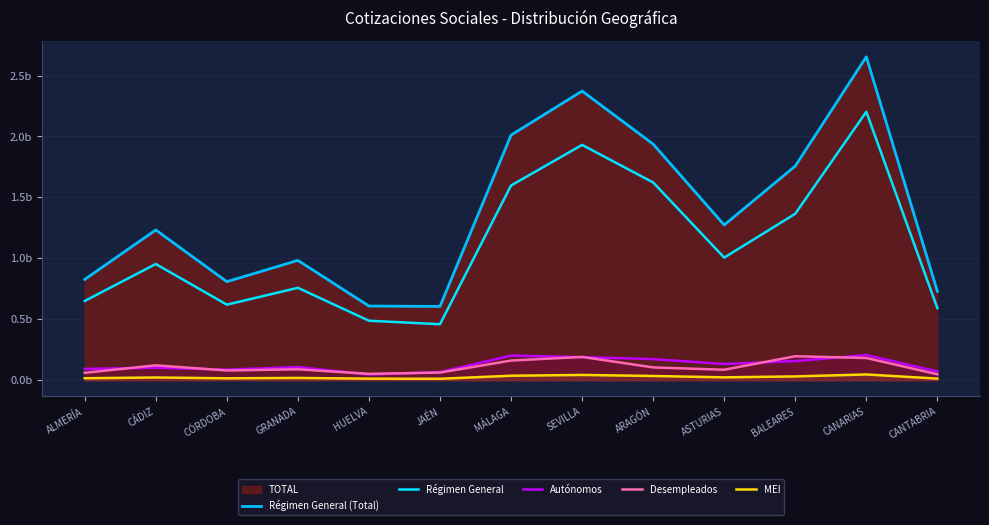

Reading left to right, list all the values displayed in this chart.

Régimen General (Total): 0.8	1.2	0.8	1.0	0.6	0.6	2.0	2.4	1.9	1.3	1.8	2.7	0.7
Régimen General: 0.7	1.0	0.6	0.8	0.5	0.5	1.6	1.9	1.6	1.0	1.4	2.2	0.6
Autónomos: 0.1	0.1	0.1	0.1	0.0	0.1	0.2	0.2	0.2	0.1	0.2	0.2	0.1
Desempleados: 0.1	0.1	0.1	0.1	0.1	0.1	0.2	0.2	0.1	0.1	0.2	0.2	0.0
MEI: 0.0	0.0	0.0	0.0	0.0	0.0	0.0	0.0	0.0	0.0	0.0	0.0	0.0